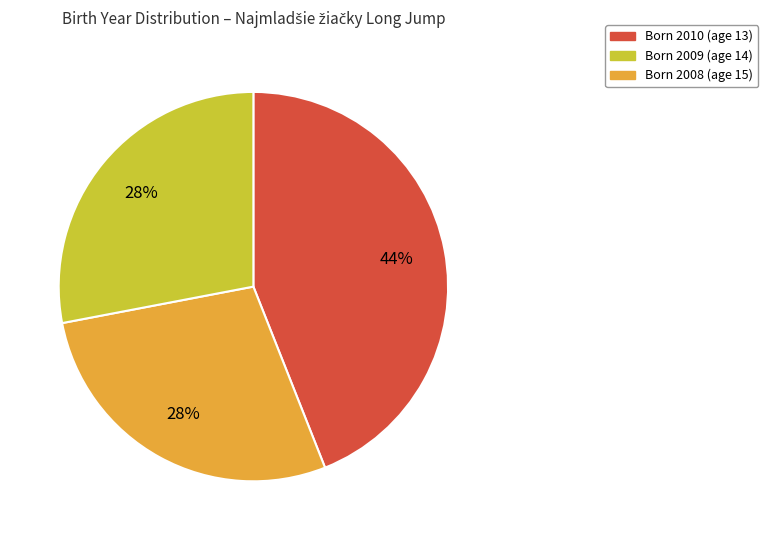

Is there a majority slice in this chart?

No